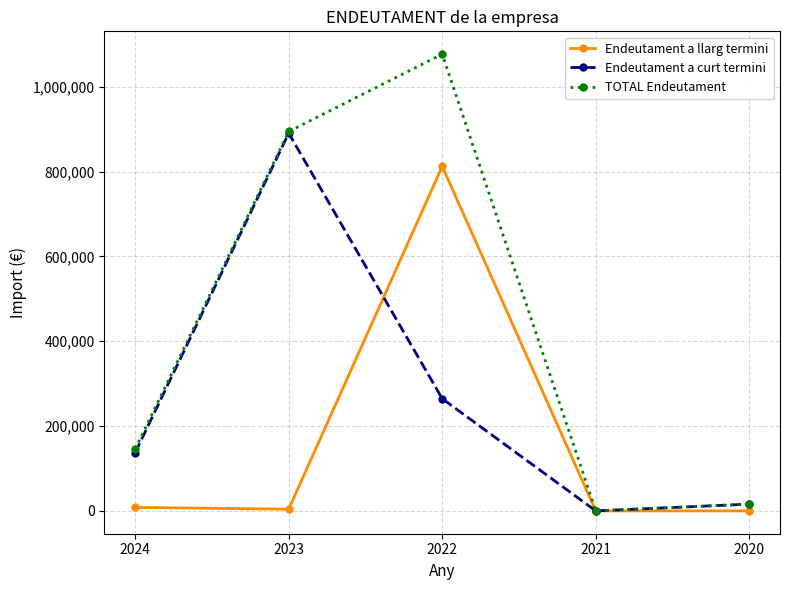

What is the difference between the highest and lowest values at 2023?

890495.0